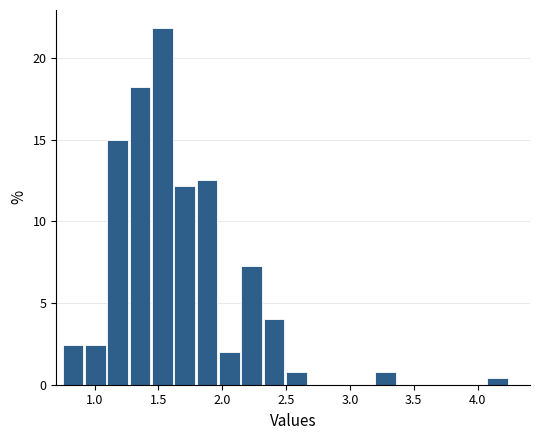

Around what value on the x-axis is the tallest bar? Give the approximate position of its centre, as read against the axis.

1.55